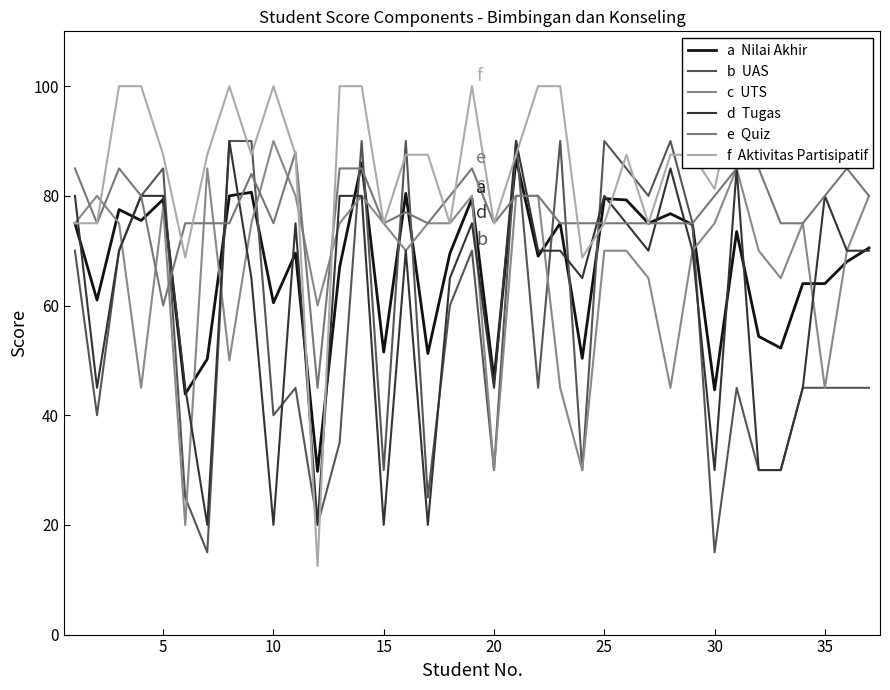

What are all the series names shown in the legend?

Nilai Akhir, UAS, UTS, Tugas, Quiz, Aktivitas Partisipatif